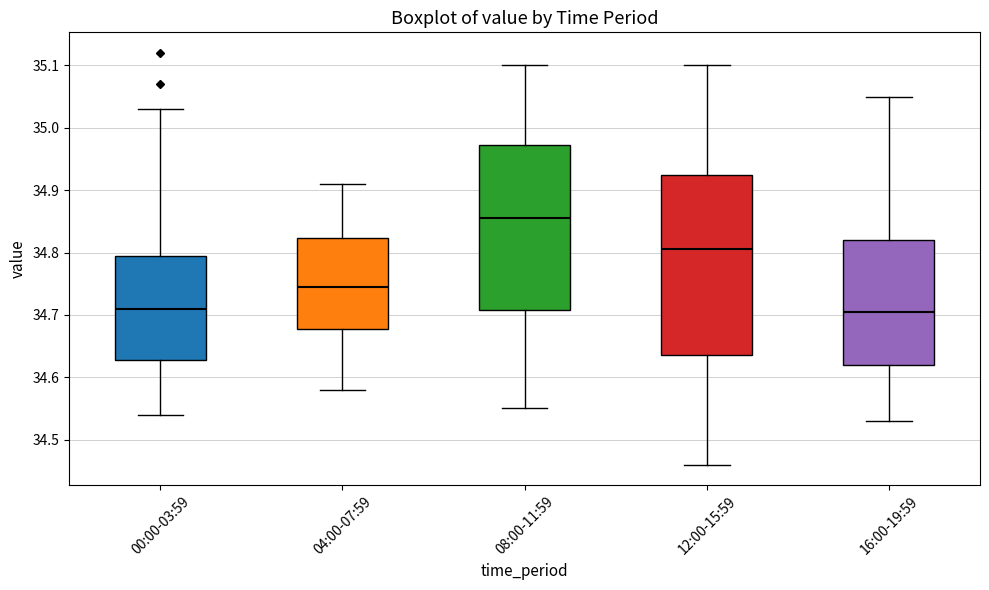

Reading left to right, transcribe this box plot: for each box, give where its median line is, the range the box spans, and where its two whiskers end, as read against the y-axis. The values are not printed on the chart, so give them approximately, as read against the axis.

00:00-03:59: median 34.71, box 34.63 to 34.80, whiskers 34.54 to 35.03
04:00-07:59: median 34.75, box 34.68 to 34.82, whiskers 34.58 to 34.91
08:00-11:59: median 34.86, box 34.71 to 34.97, whiskers 34.55 to 35.10
12:00-15:59: median 34.81, box 34.64 to 34.93, whiskers 34.46 to 35.10
16:00-19:59: median 34.71, box 34.62 to 34.82, whiskers 34.53 to 35.05